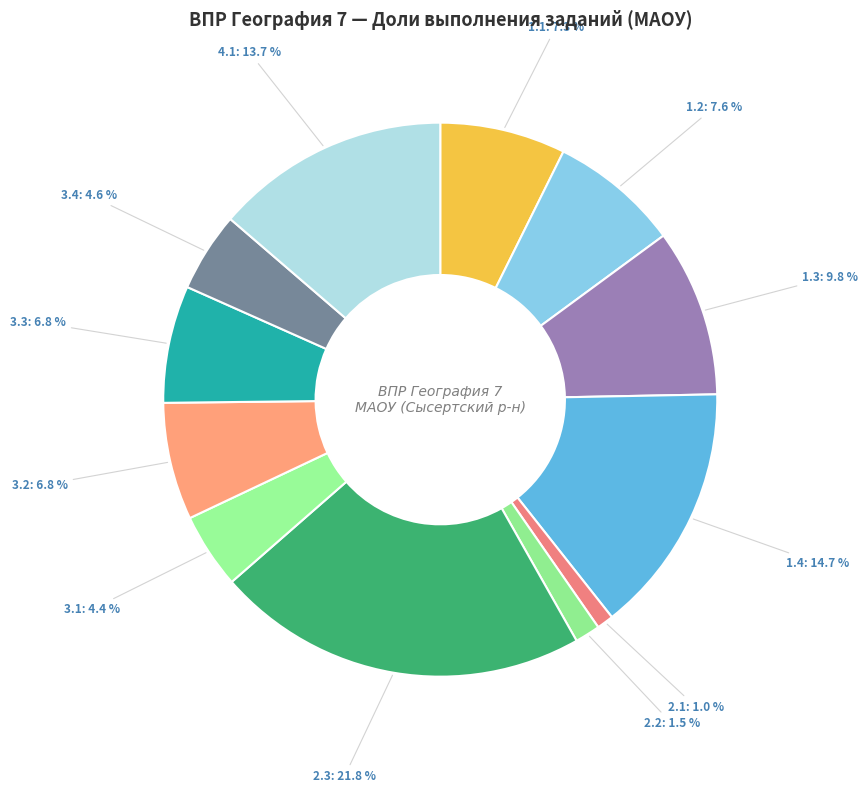

How many segments does this pie chart have?

12